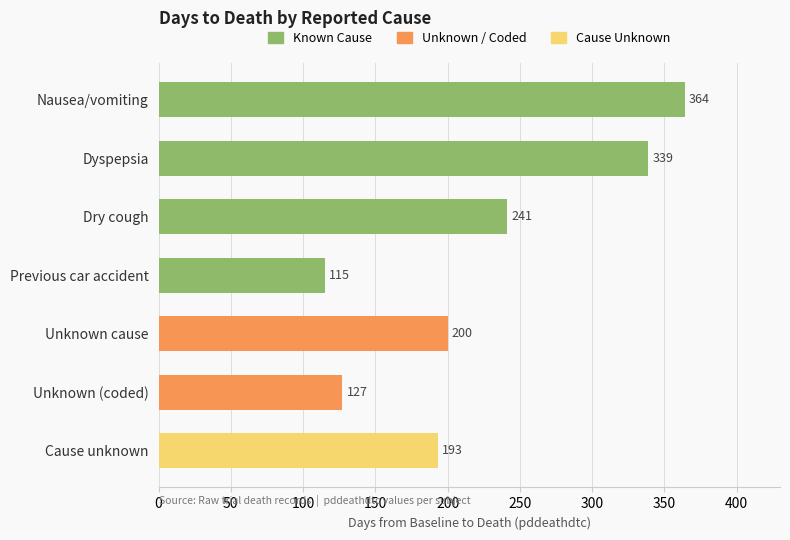

How many values are below 200?

3